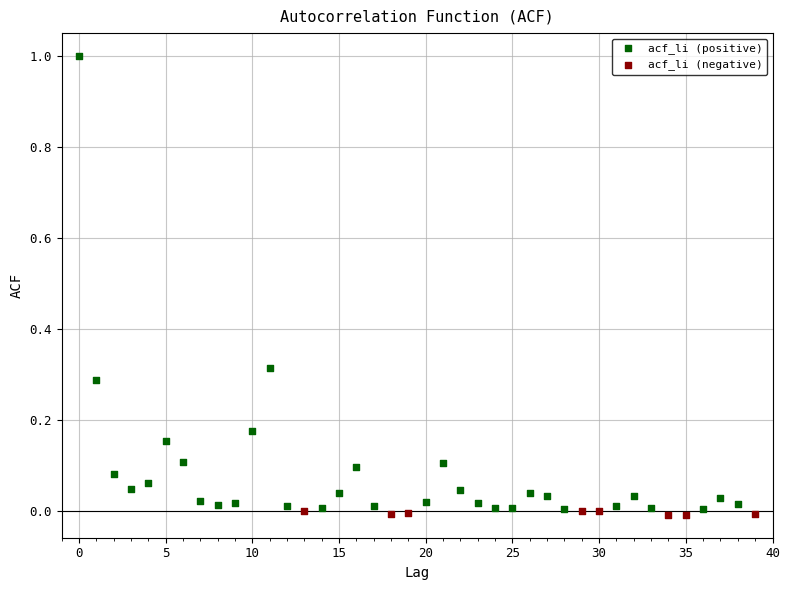

Which series has the largest Y range (max minus min)?

acf_li (positive)